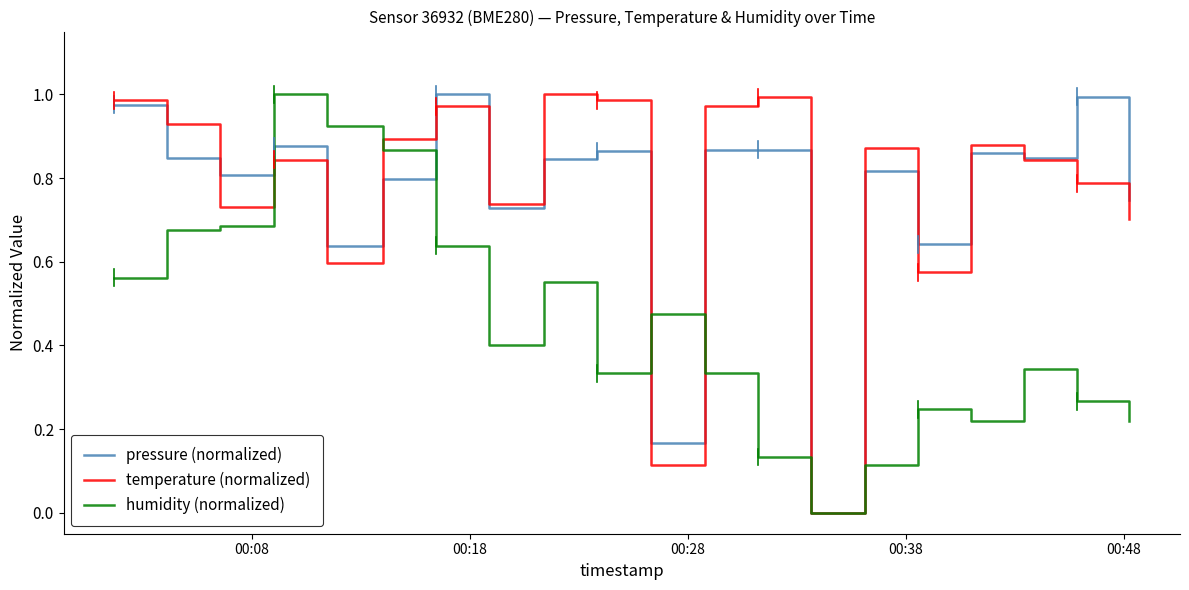

What are all the series names shown in the legend?

pressure (normalized), temperature (normalized), humidity (normalized)